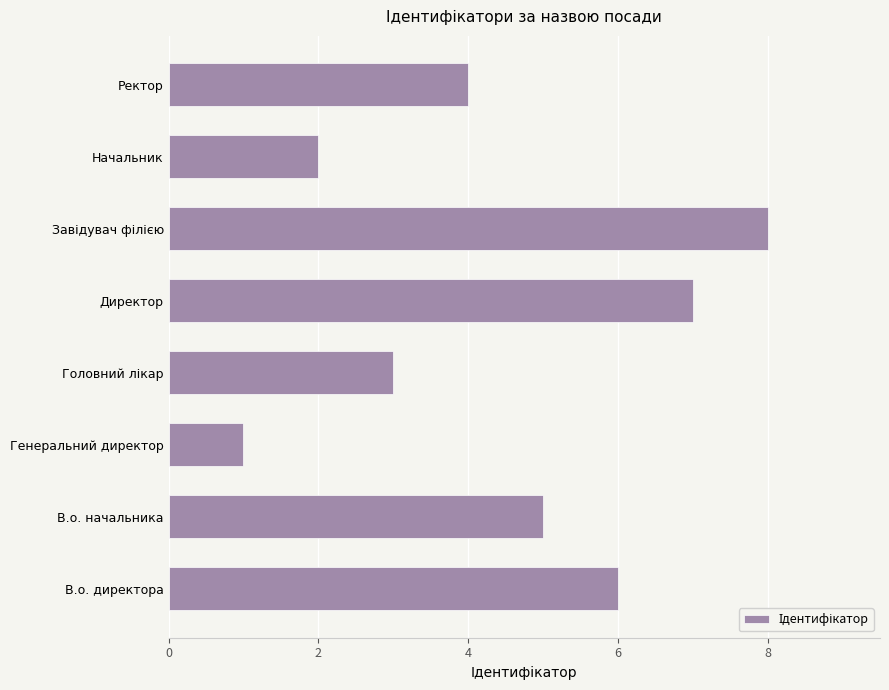

How many bars are there in total?

8